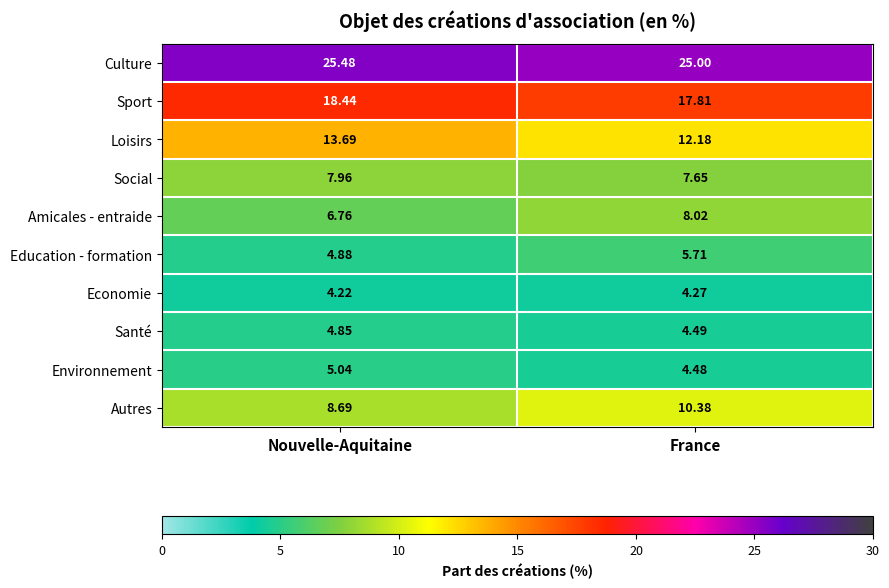

List the labels in order of Economie value, largest first.

France, Nouvelle-Aquitaine